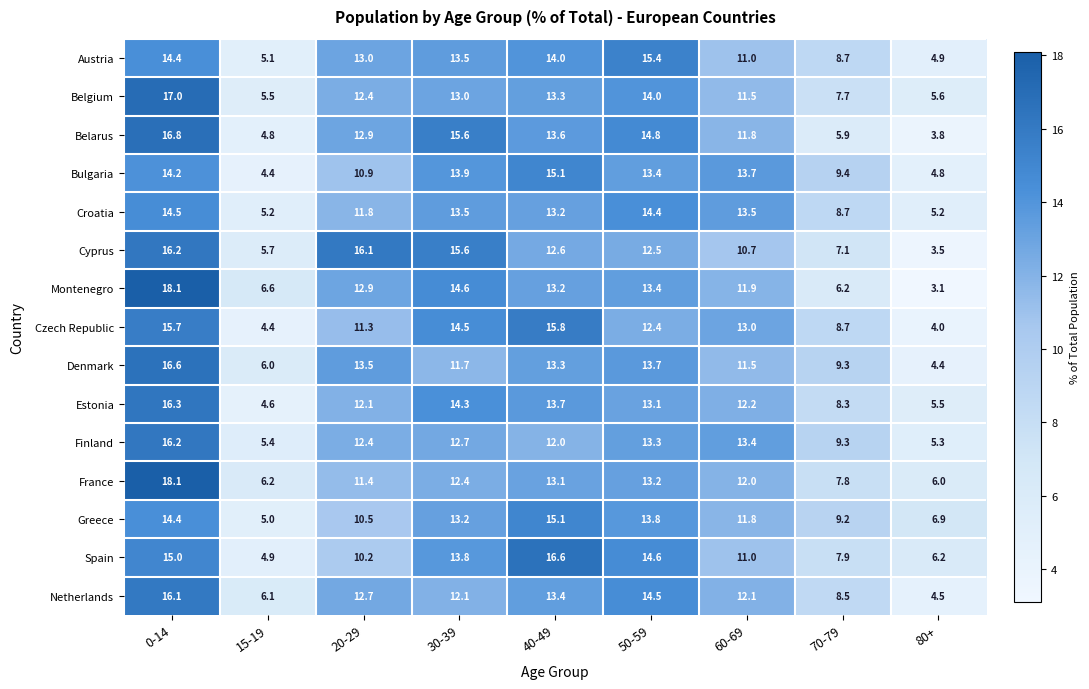

At which category is the sum across all series the highest?

0-14